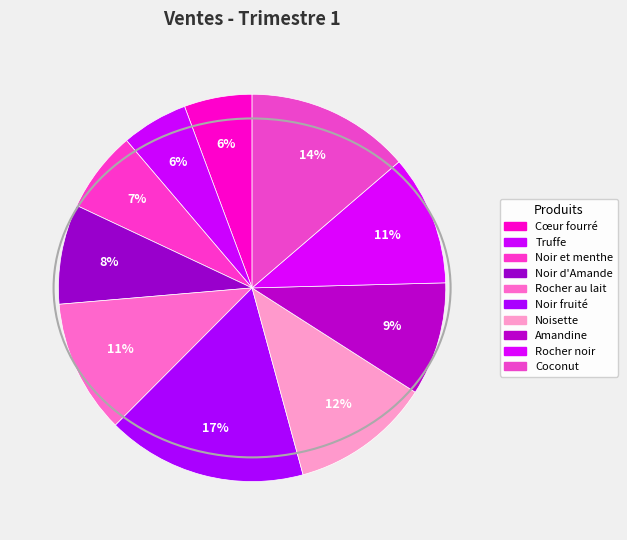

True or false: Noisette accounts for 23% of the total.

False